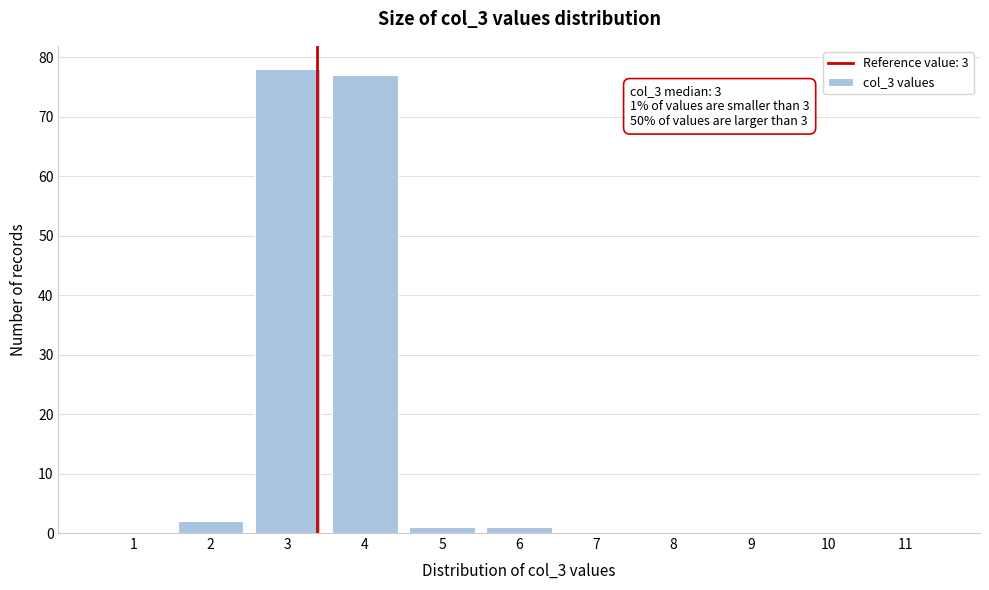

Reading left to right, what are all the values shown in this chart?

1=0	2=2	3=78	4=77	5=1	6=1	7=0	8=0	9=0	10=0	11=0